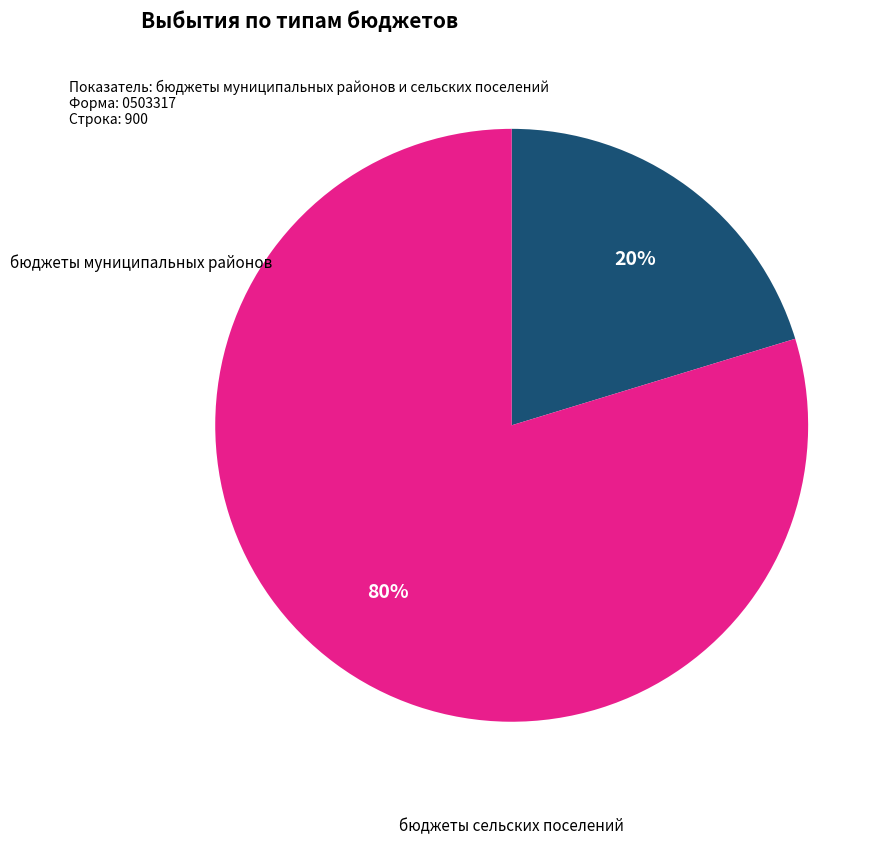

Is there a majority slice in this chart?

Yes